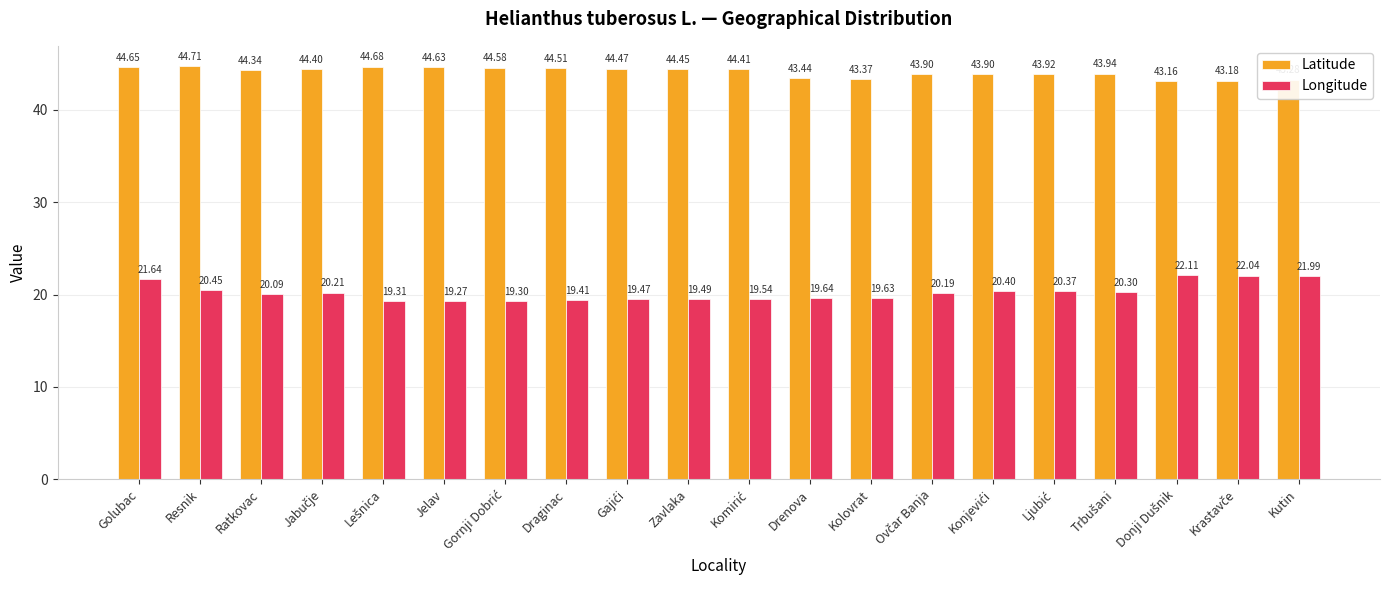

How many bars are there in each group?

2